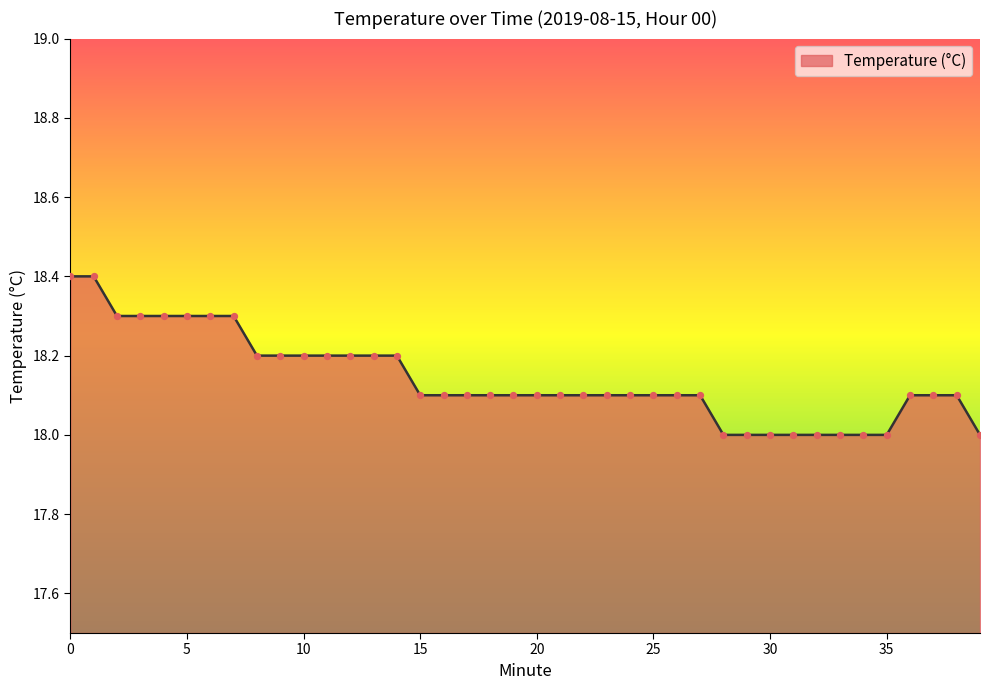

What is the difference between the maximum and minimum values?

0.4